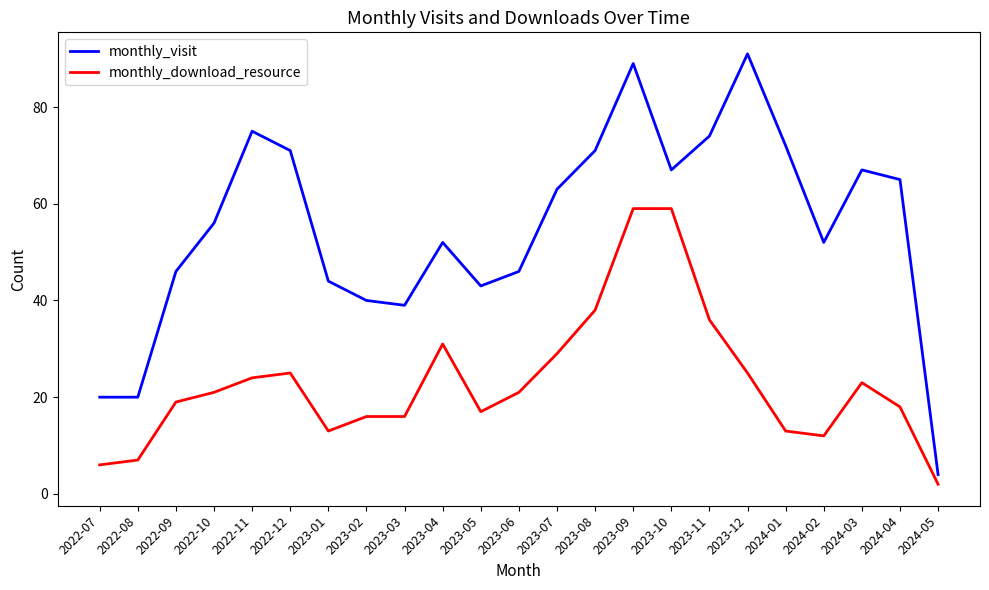

True or false: monthly_visit and monthly_download_resource cross at least once.

False